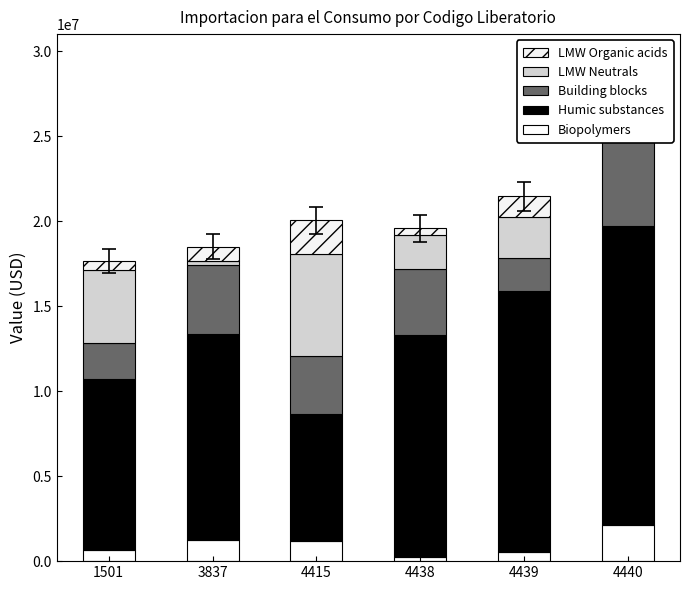

What is the greatest value displayed?

17579719.3